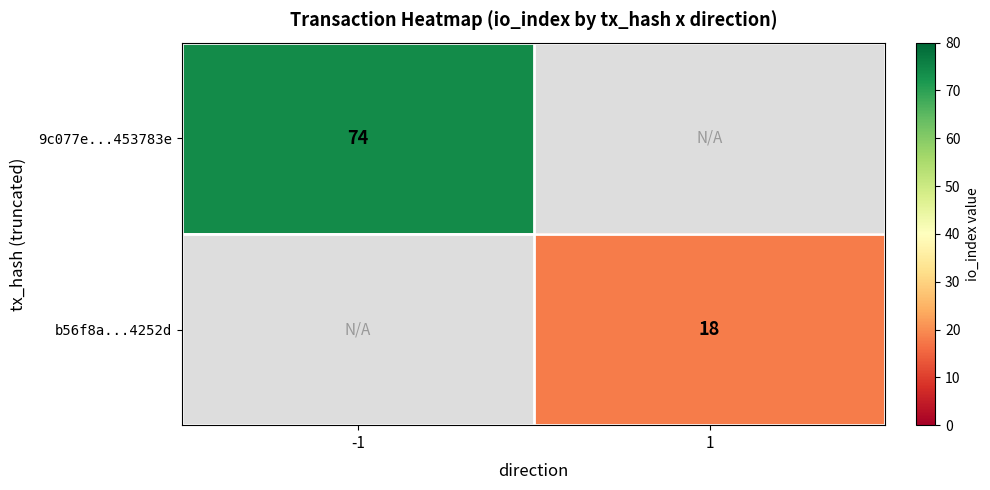

Is it true that 9c077e...453783e equals 74 at -1?

True